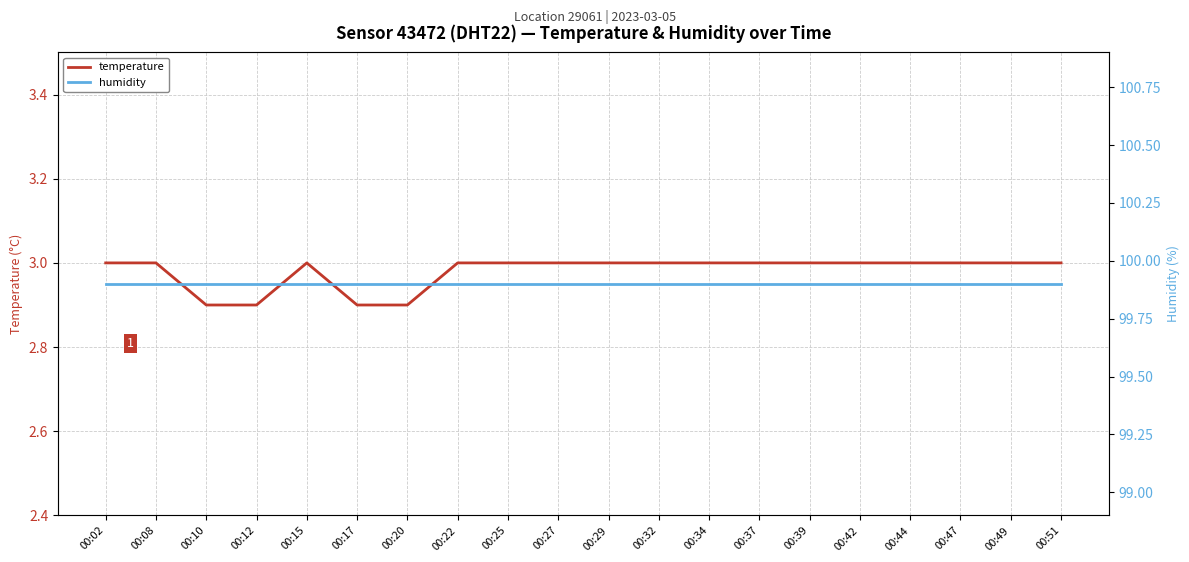

What is the sum of the humidity values at 00:12 and 00:42?

199.8